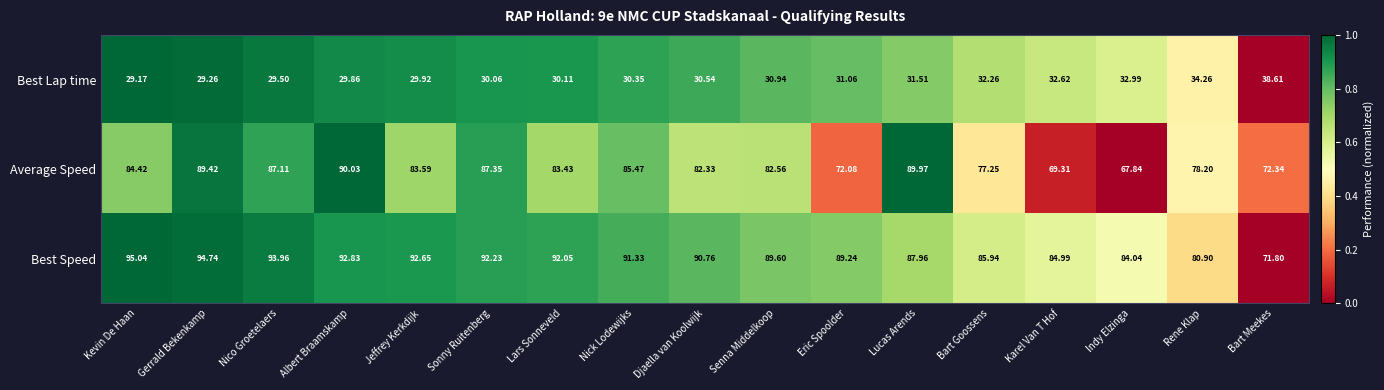

What is the maximum value shown in the chart?

95.0